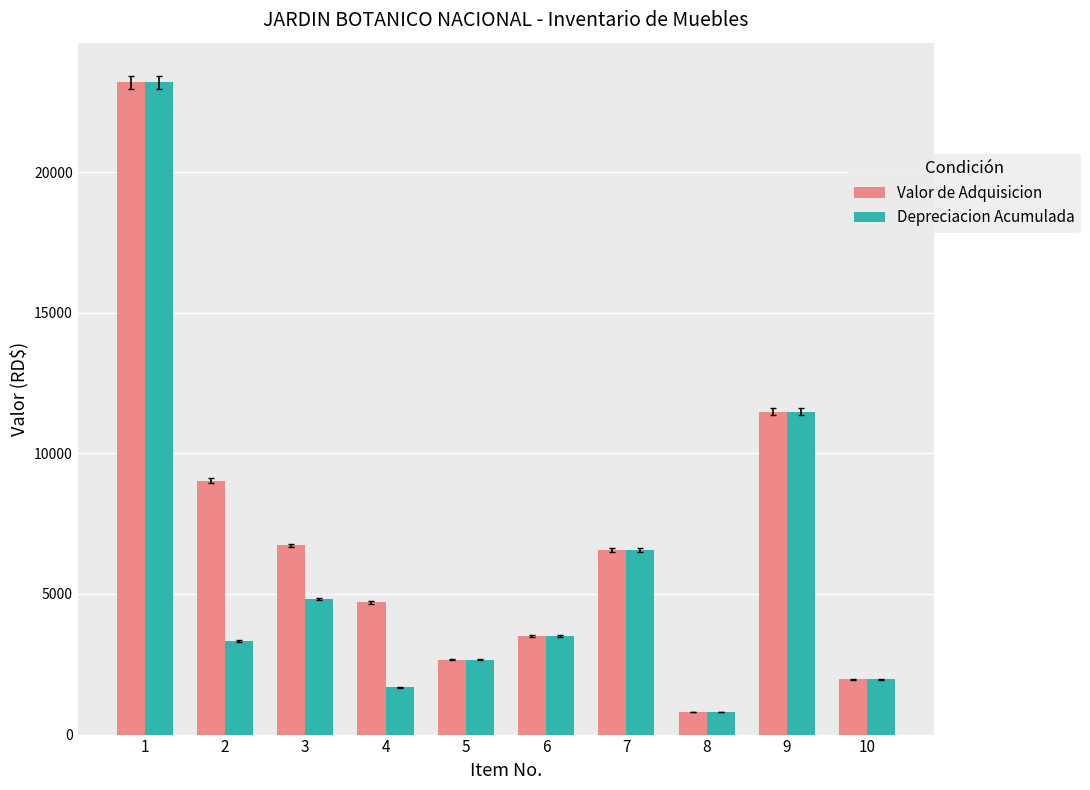

What is the sum of all Valor de Adquisicion values?

70643.1